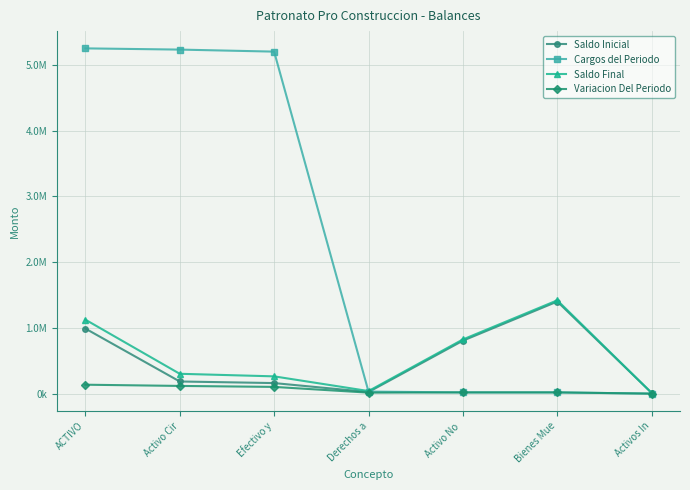

What is the label of the 1st point from the left?

ACTIVO